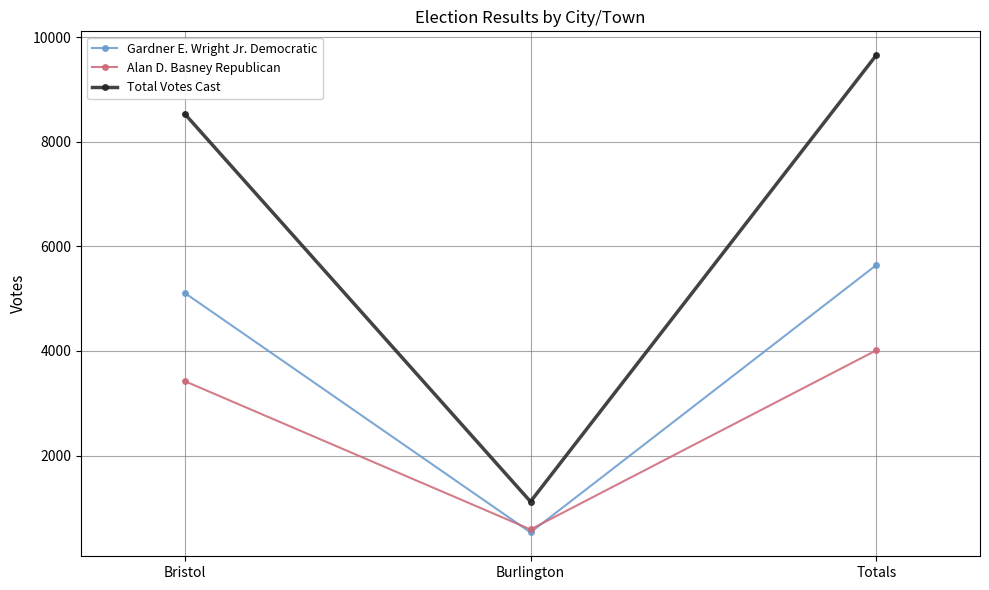

True or false: Alan D. Basney Republican has a value of 4012 at Totals.

True